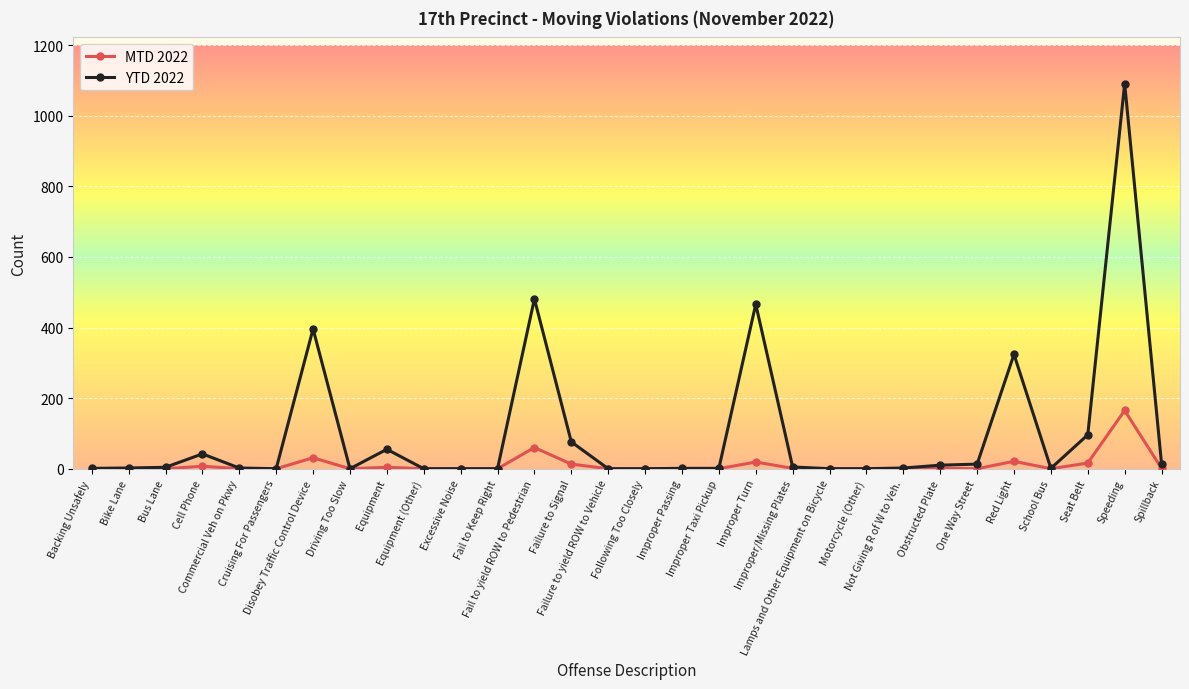

How many data points in YTD 2022 are less than 2?

13